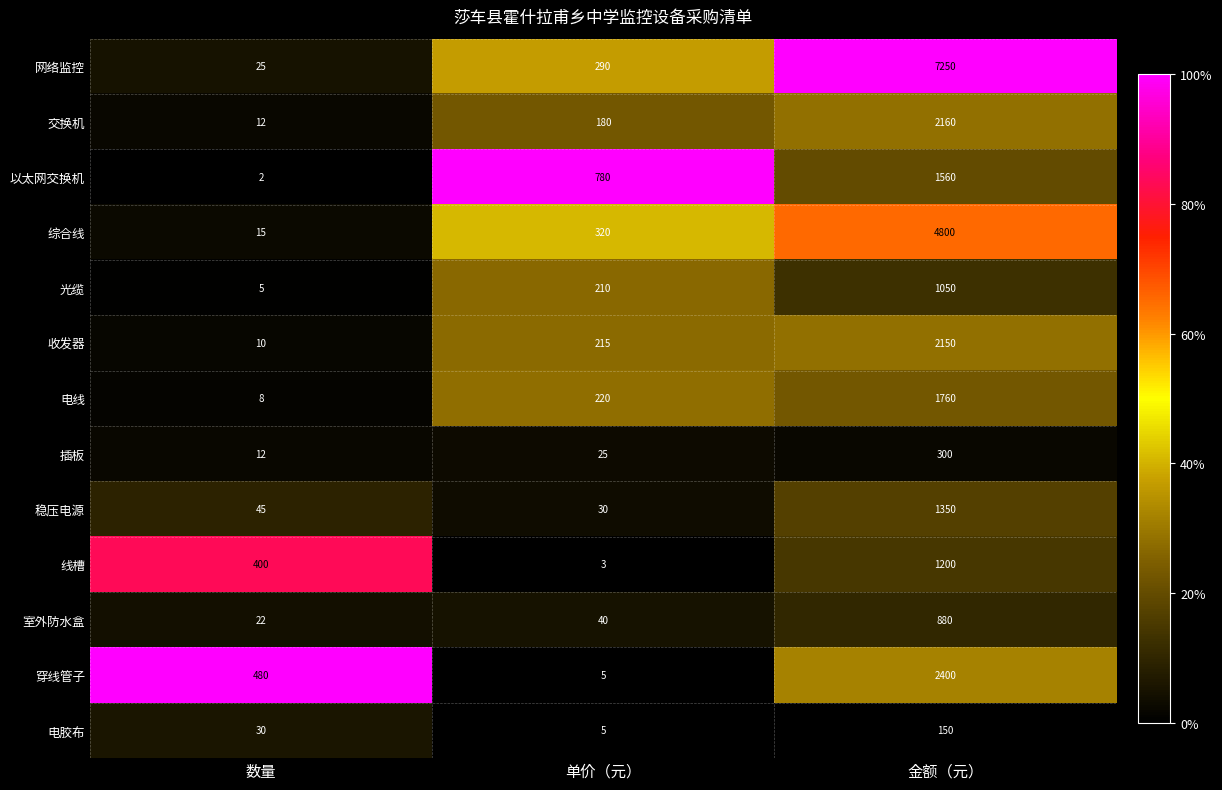

What is the maximum value for 电胶布?

150